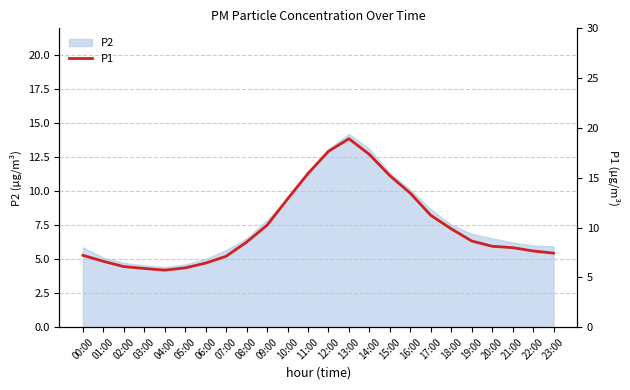

List the labels in order of value, smallest first.

04:00, 03:00, 05:00, 02:00, 06:00, 01:00, 07:00, 00:00, 23:00, 22:00, 21:00, 20:00, 08:00, 19:00, 18:00, 09:00, 17:00, 10:00, 16:00, 15:00, 11:00, 14:00, 12:00, 13:00